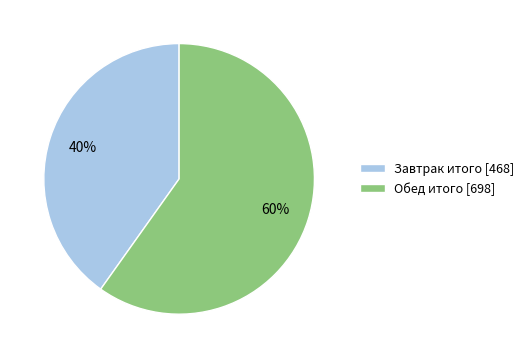

Rank the categories by value from lowest to highest.

Завтрак итого, Обед итого